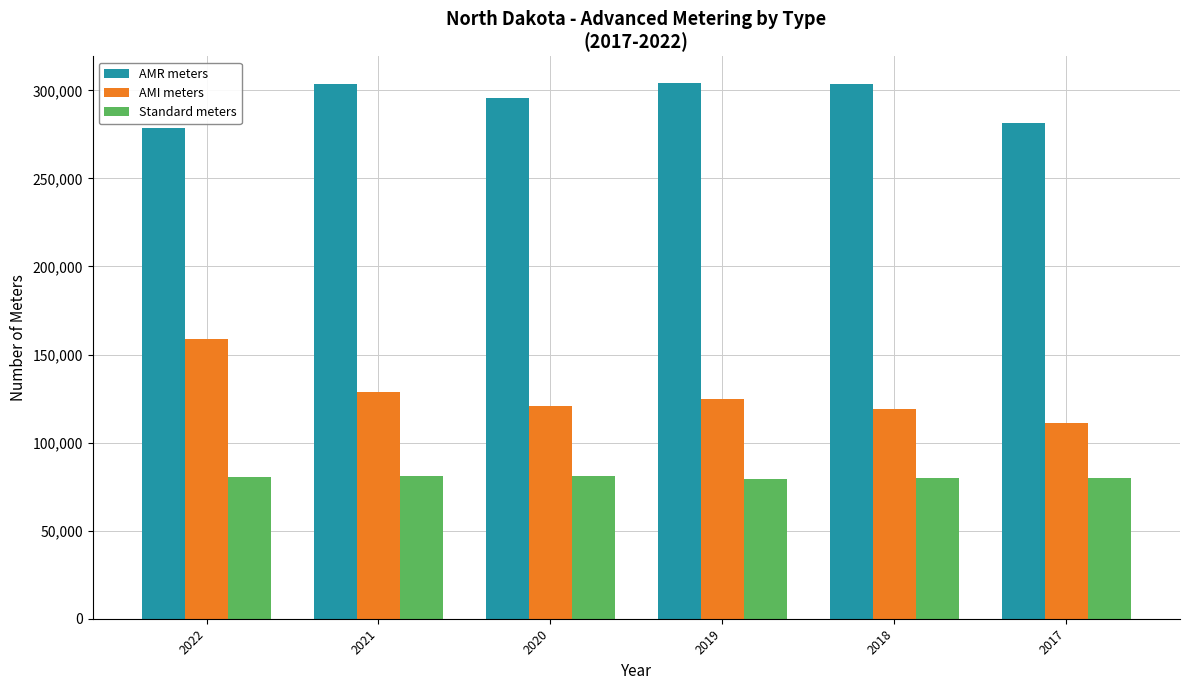

The value of Standard meters at 2019 is 129807. True or false?

False